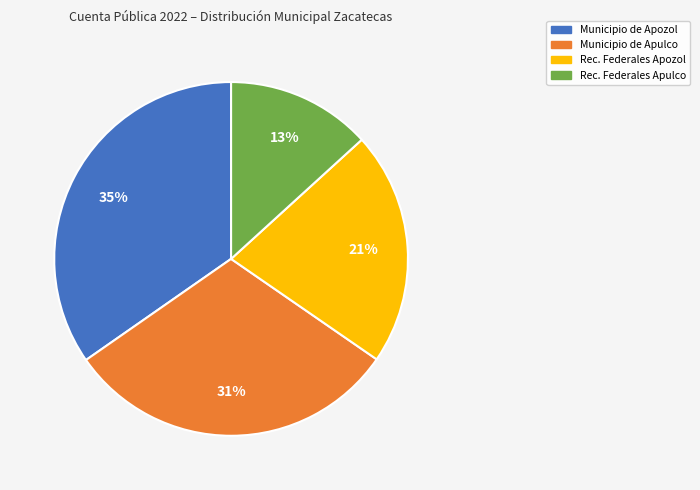

Does any single category account for the majority?

No